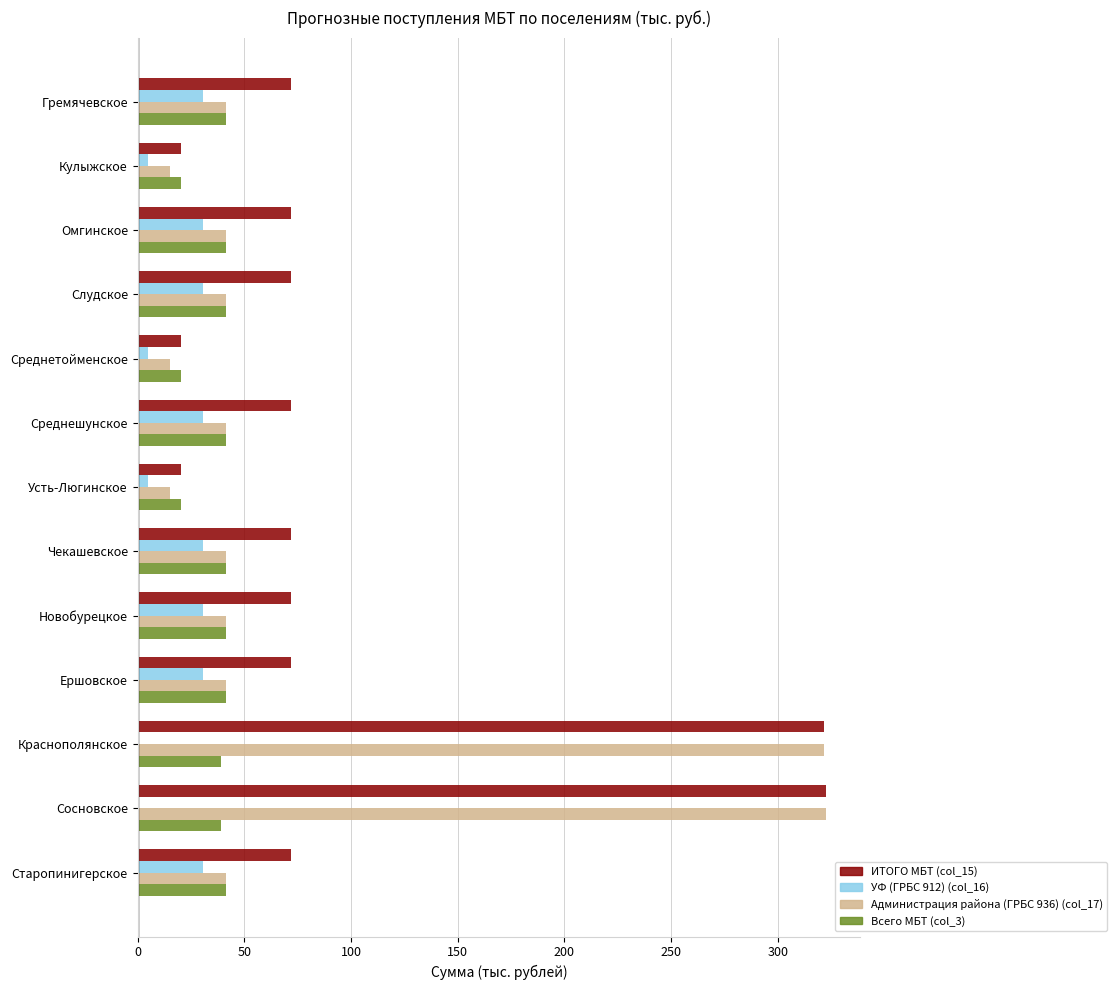

What is the sum of all Всего МБТ (col_3) values?

469.8